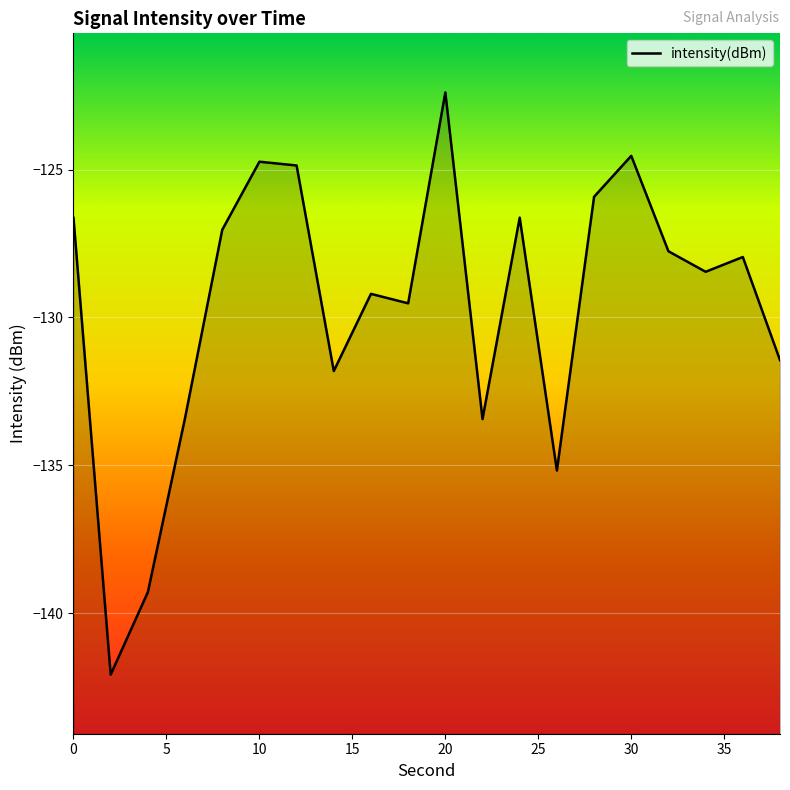

What is the difference between the maximum and minimum values?

19.7